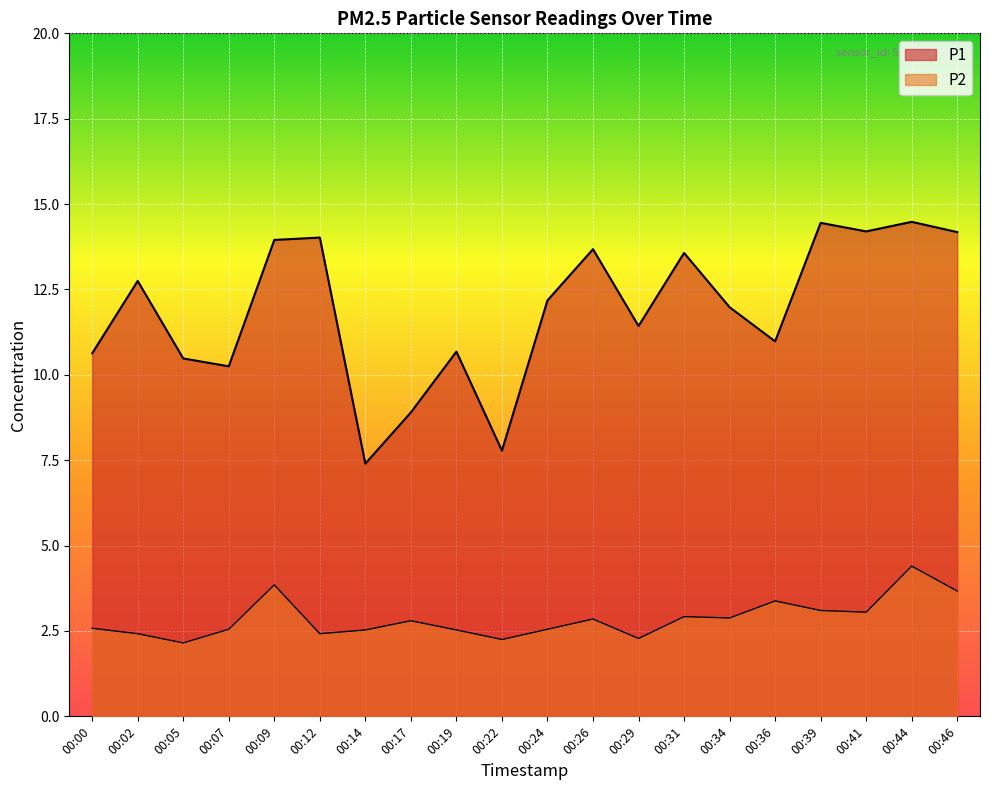

What is the minimum value shown in the chart?

2.1